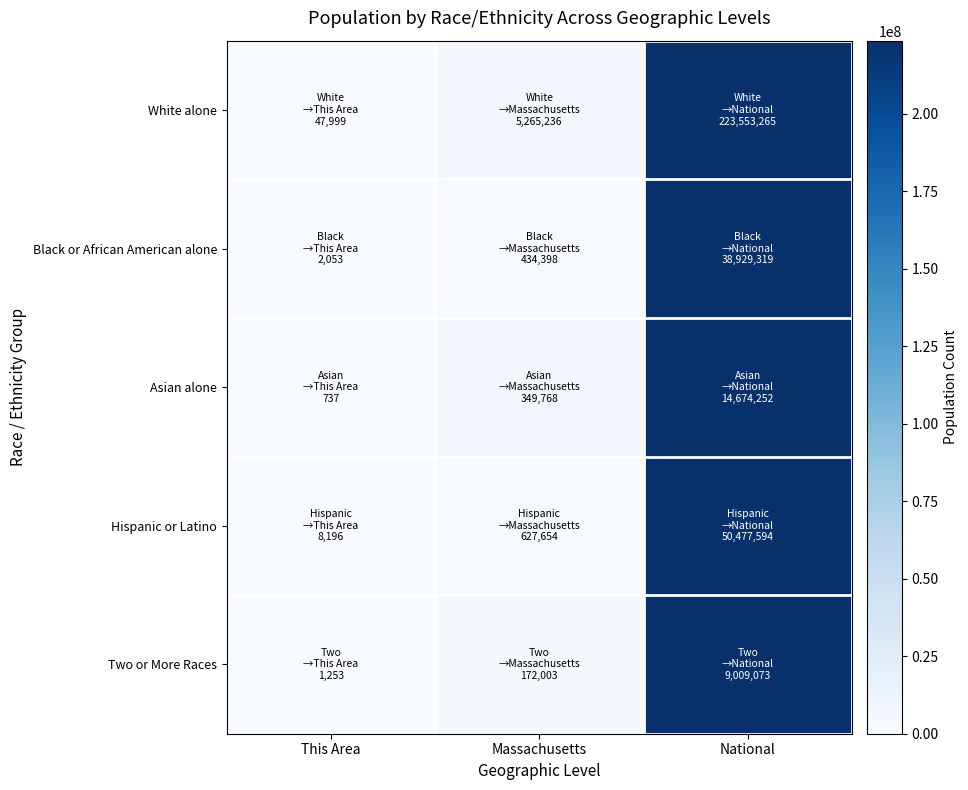

Which category has the lowest value across all series?

This Area